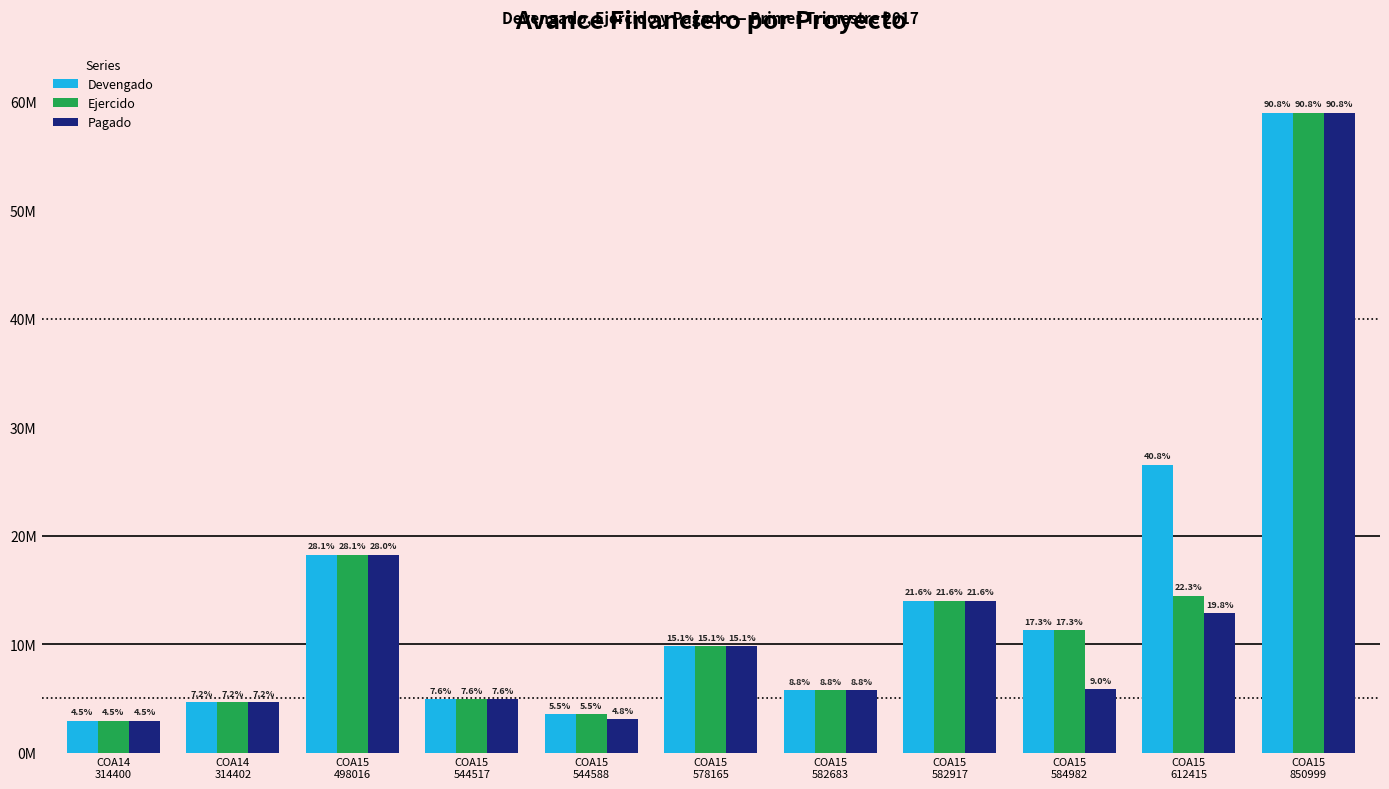

What is the value of the Devengado bar at the 9th from the left?

11272740.1